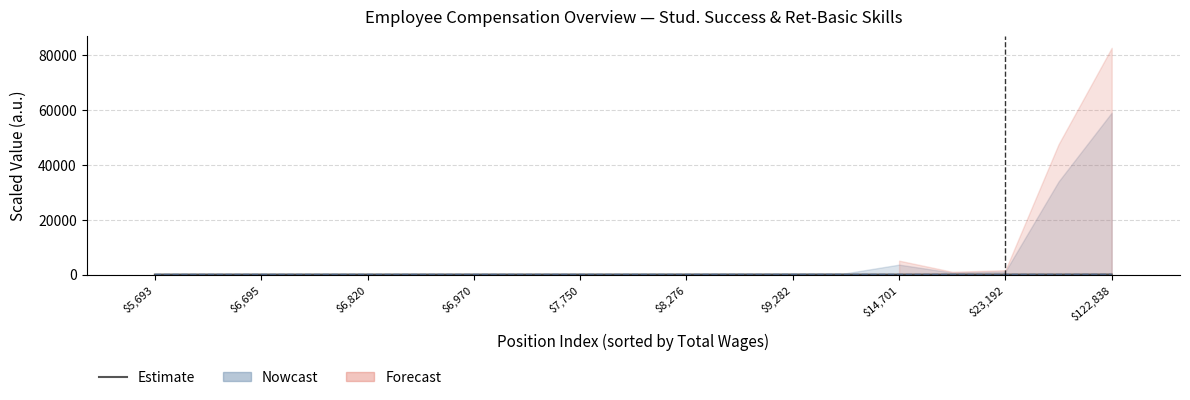

What is the smallest value displayed?

1.1